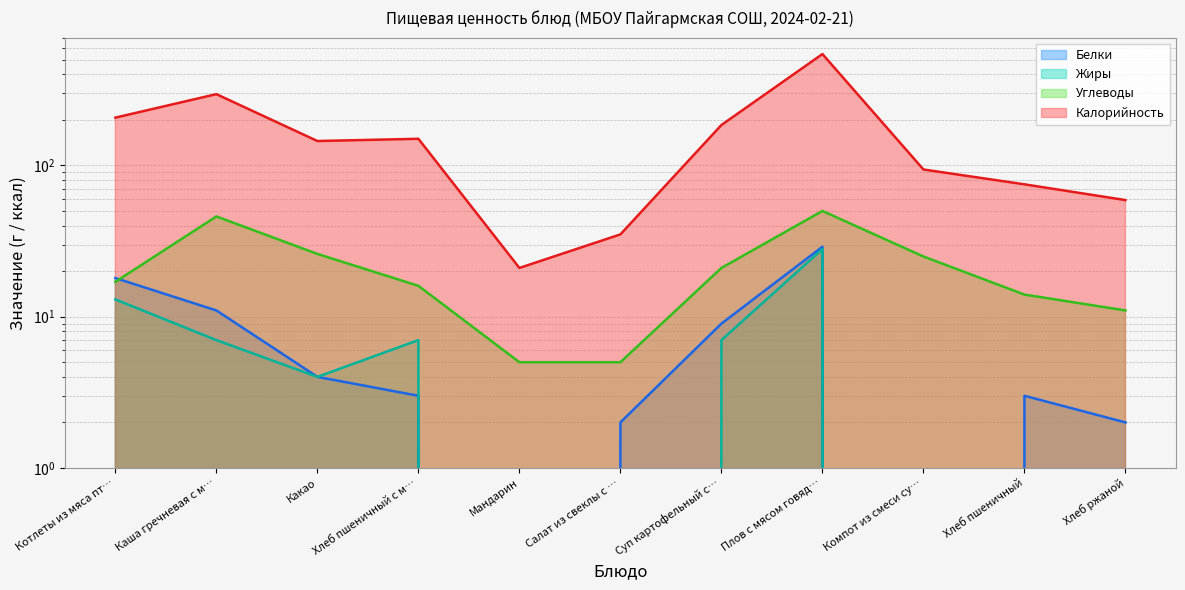

What is the difference between the maximum and minimum values in the Углеводы series?

45